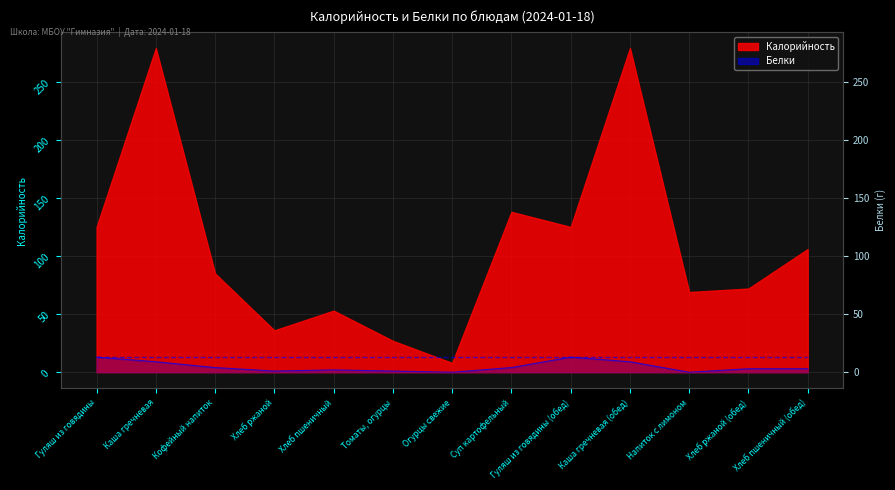

Where is the first local minimum?

Хлеб ржаной